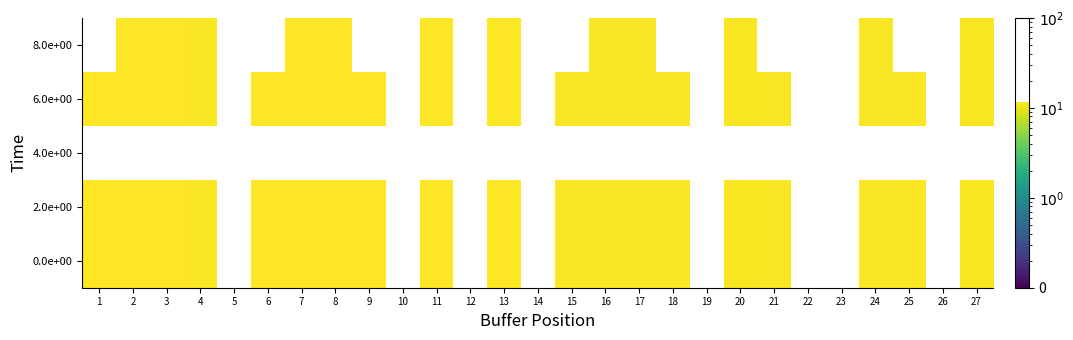

Is the value of 0.0e+00 at 9 greater than the value of 8.0e+00 at 20?

Yes